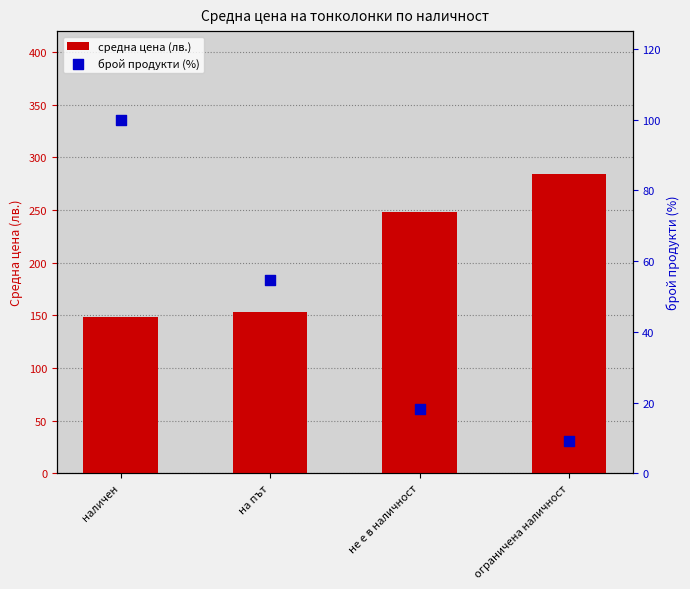

Which series has the largest total across all categories?

средна цена (лв.)